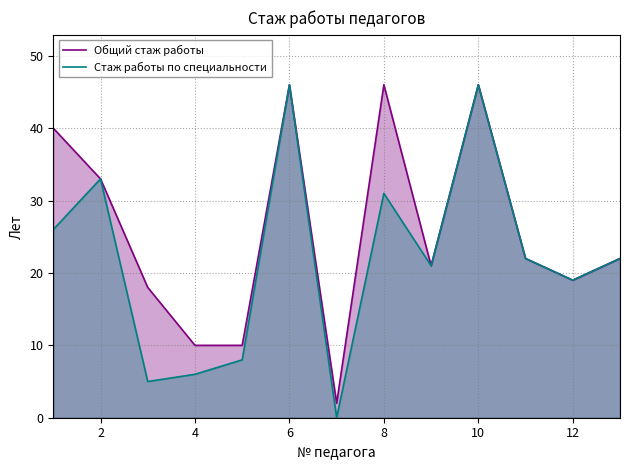

List the series in order of their peak value, highest first.

Общий стаж работы, Стаж работы по специальности